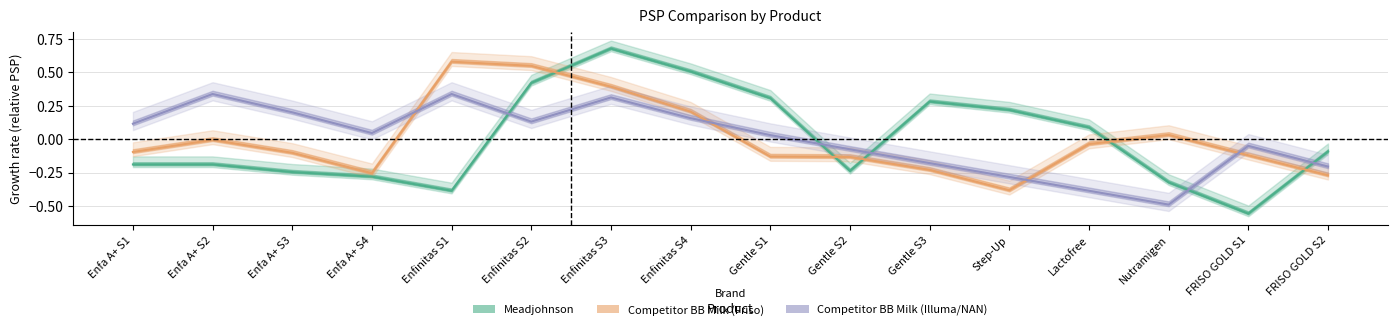

Which has a higher value, FRISO GOLD S2 or Enfa A+ S1?

FRISO GOLD S2